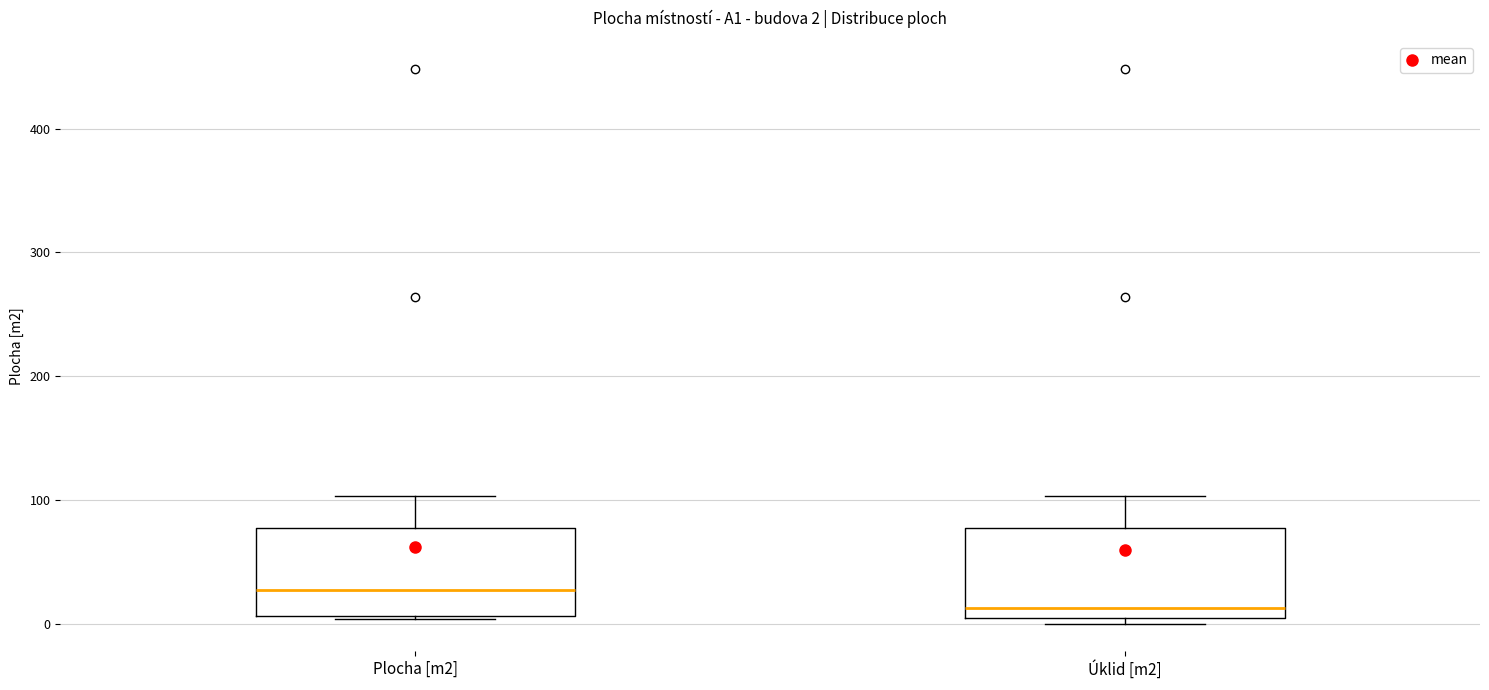

Which box has the highest median line?

Plocha [m2]